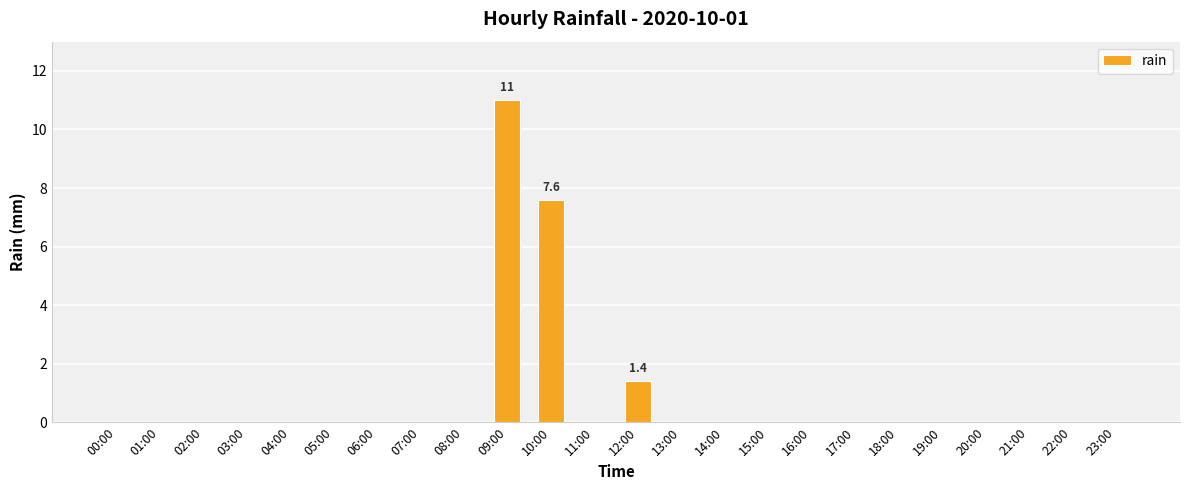

Which label corresponds to the largest value in the chart?

09:00